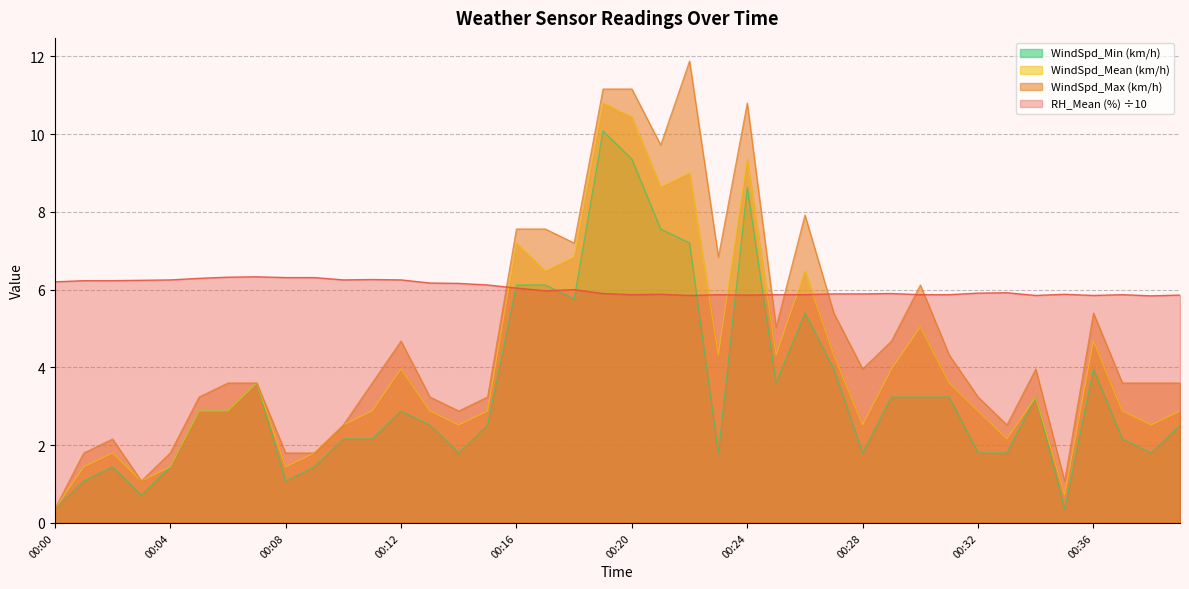

Does the chart display data point markers on the line(s)?

No